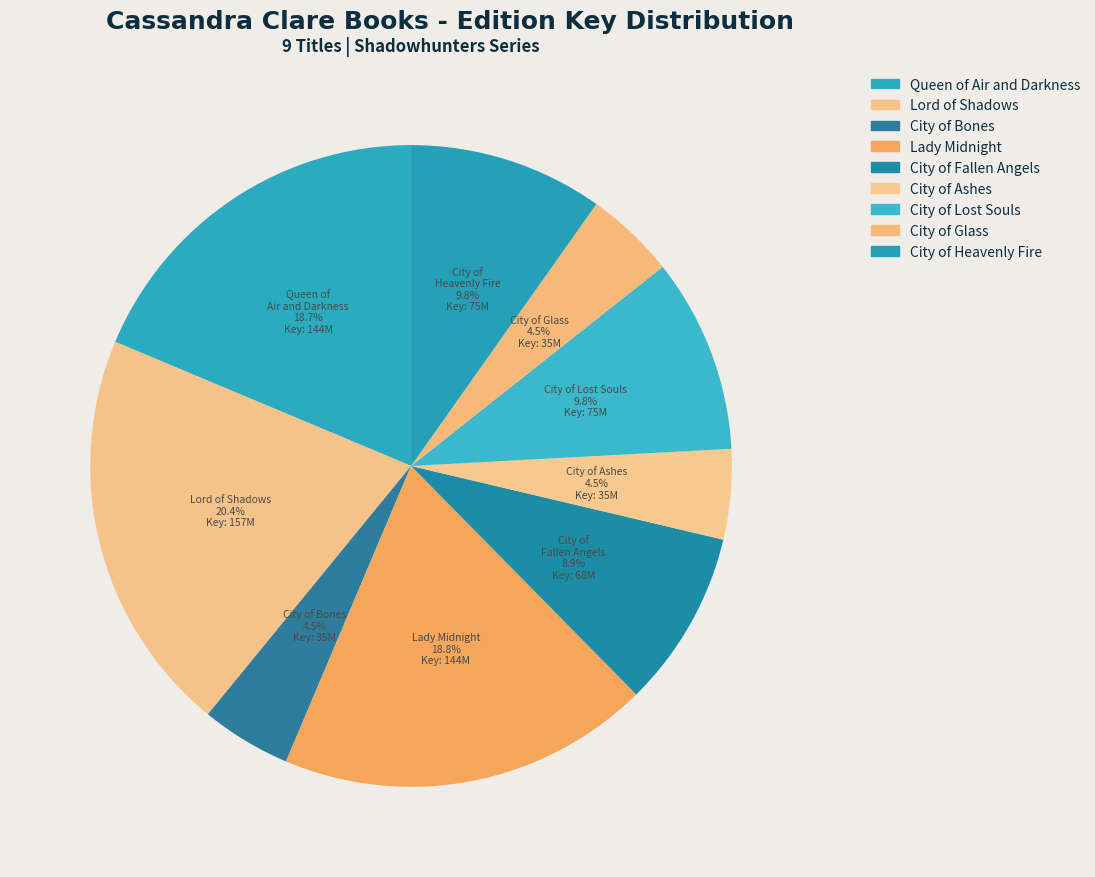

How many segments does this pie chart have?

9